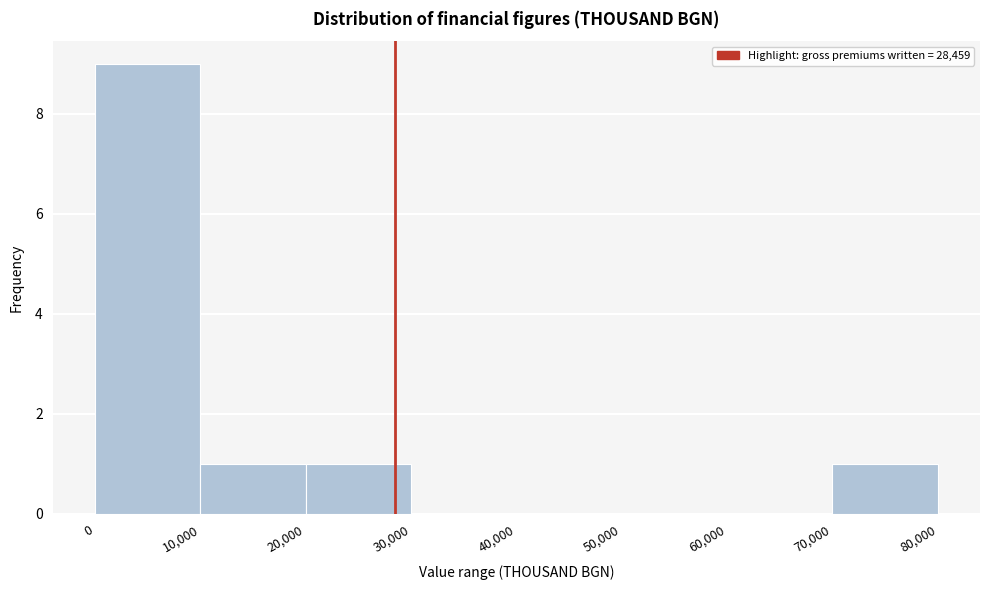

Over which range of the x-axis is the bar tallest?

0 to 10,000